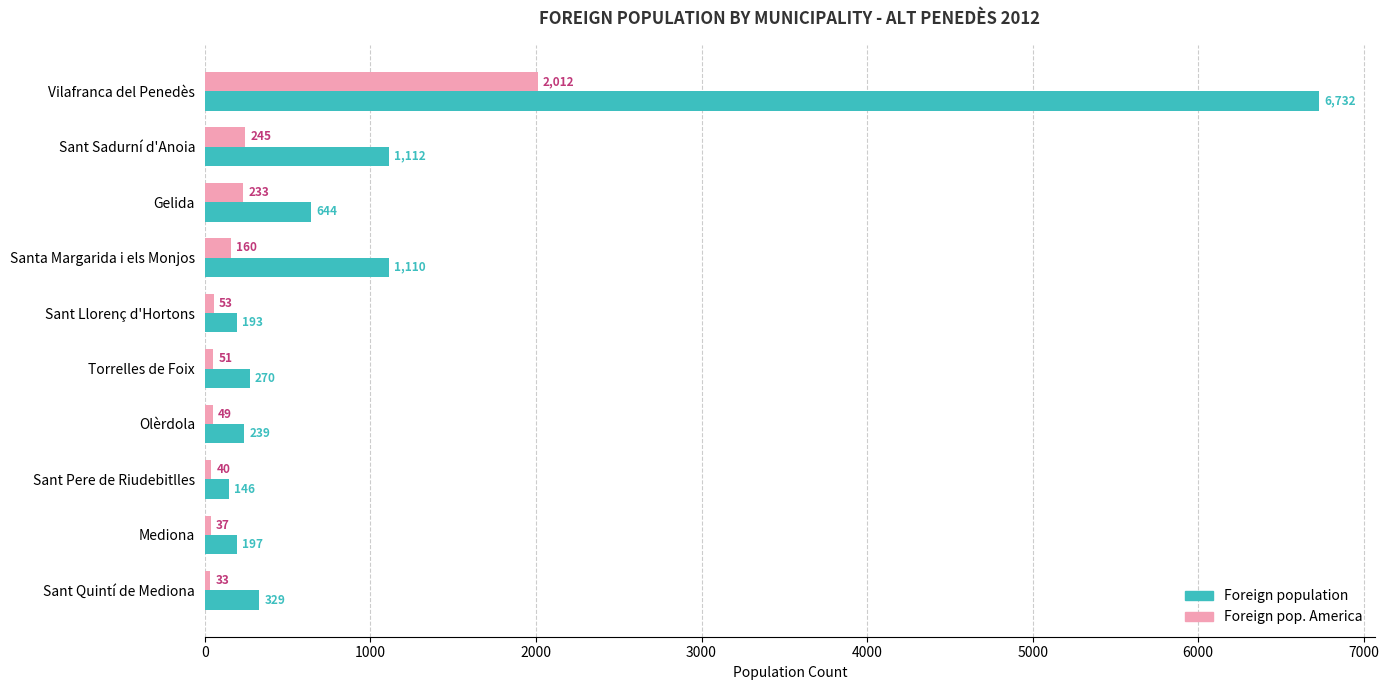

What is the greatest value displayed?

6732